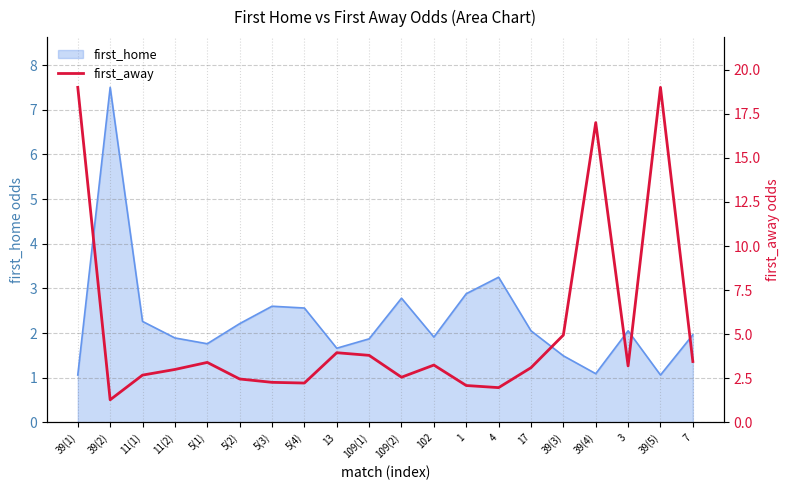

At which label is first_home closest to 4?

4